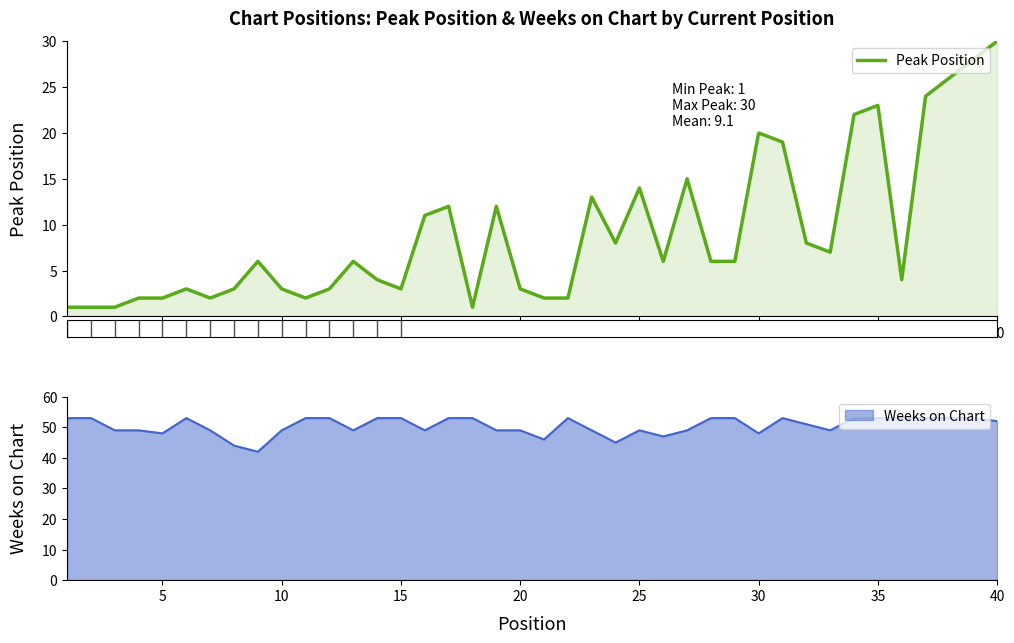

Is it true that Peak Position equals 27 at 30?

False